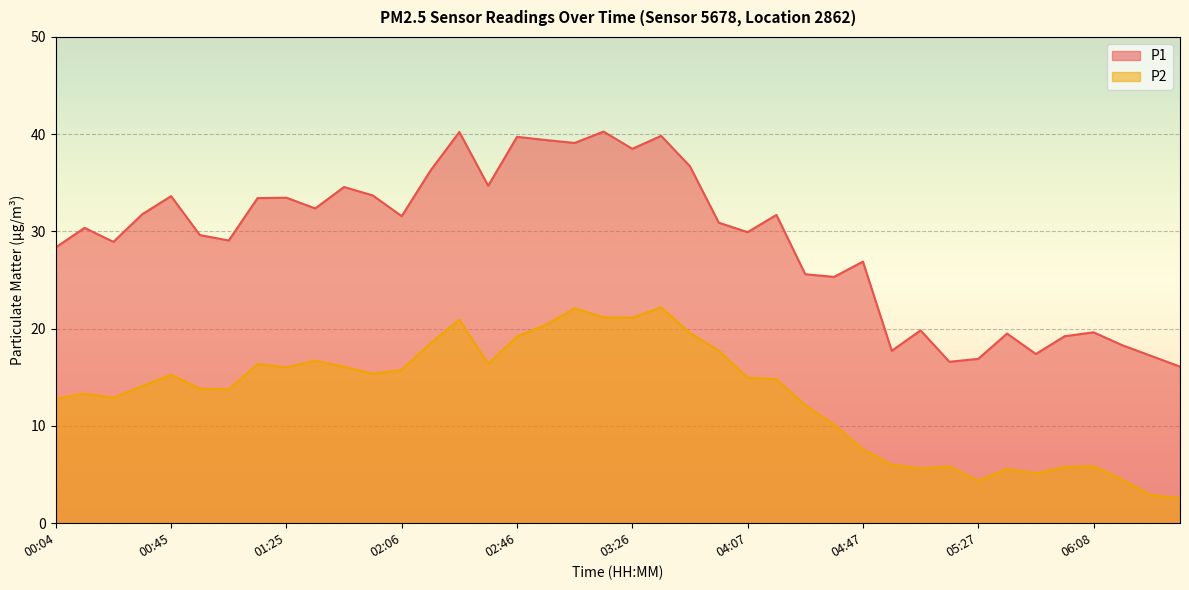

What is the difference between the P2 values at 04:07 and 03:56?

2.8